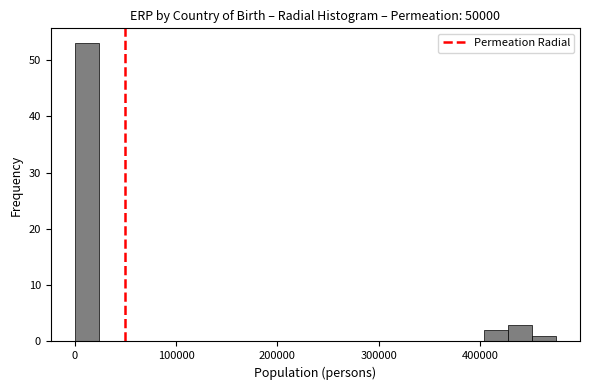

Read against the x-axis, roughly where is the centre of the tallest bar?

10000